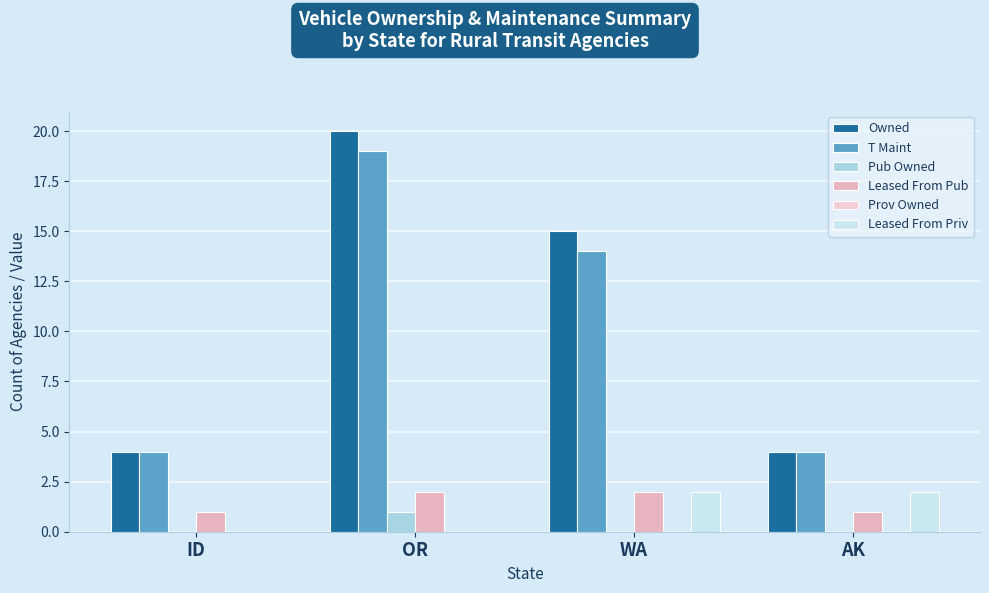

At which category is the sum across all series the highest?

OR